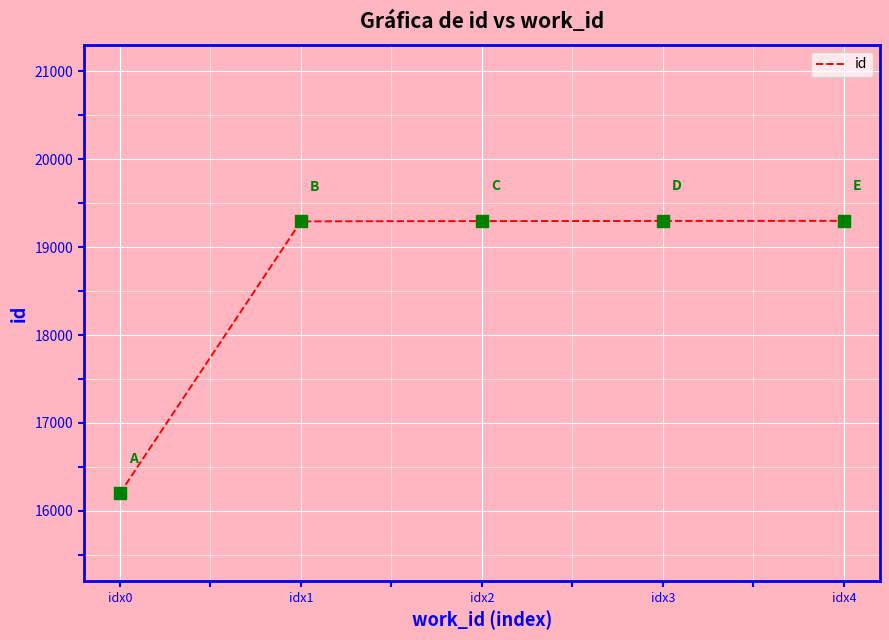

Count the number of categories in the chart.

5